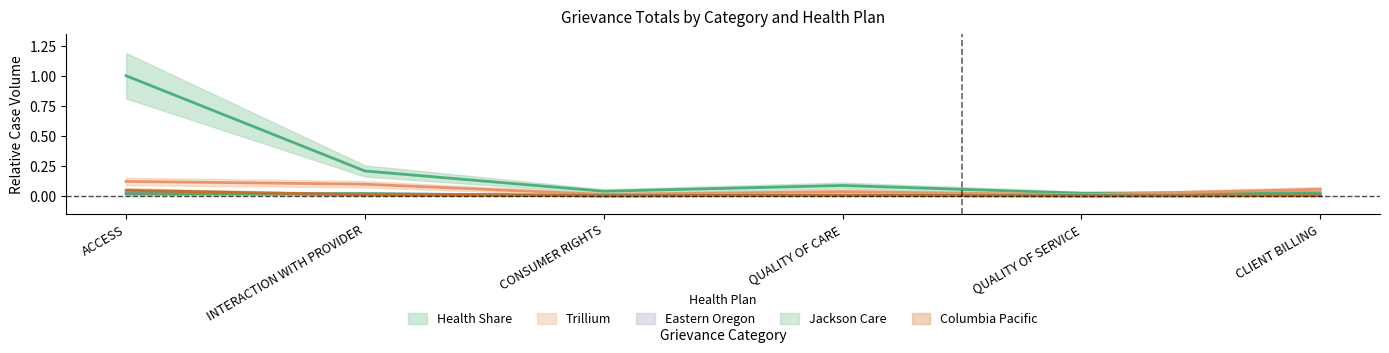

At CLIENT BILLING, list the series in order from largest to smallest.

Trillium, Health Share, Jackson Care, Eastern Oregon, Columbia Pacific